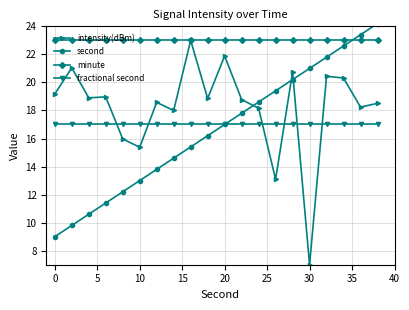

What is the minimum value for fractional second?

17.0